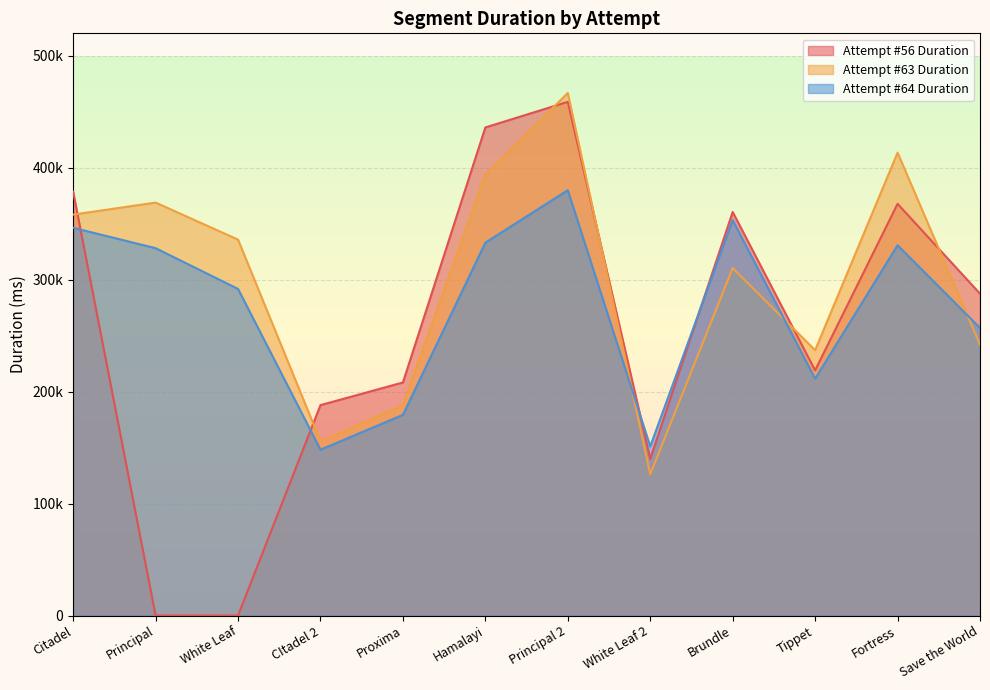

Reading left to right, list all the values displayed in this chart.

Attempt #56 Duration: Citadel=378600	Principal=0	White Leaf=0	CItadel 2=187927	Proxima=208159	Hamalayi=435956	Principal 2=458821	White Leaf 2=140010	Brundle=360449	Tippet=218964	Fortress=367718	Save the World=287452
Attempt #63 Duration: Citadel=358093	Principal=368829	White Leaf=335758	CItadel 2=155615	Proxima=187864	Hamalayi=393734	Principal 2=466757	White Leaf 2=126200	Brundle=310372	Tippet=237002	Fortress=413422	Save the World=241927
Attempt #64 Duration: Citadel=346317	Principal=328104	White Leaf=291715	CItadel 2=148107	Proxima=179237	Hamalayi=333040	Principal 2=379896	White Leaf 2=151021	Brundle=353176	Tippet=211523	Fortress=330737	Save the World=256868